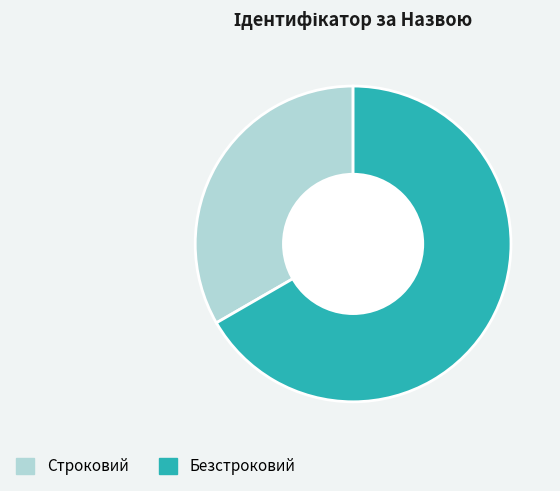

Is there any slice that represents more than half of the pie?

Yes